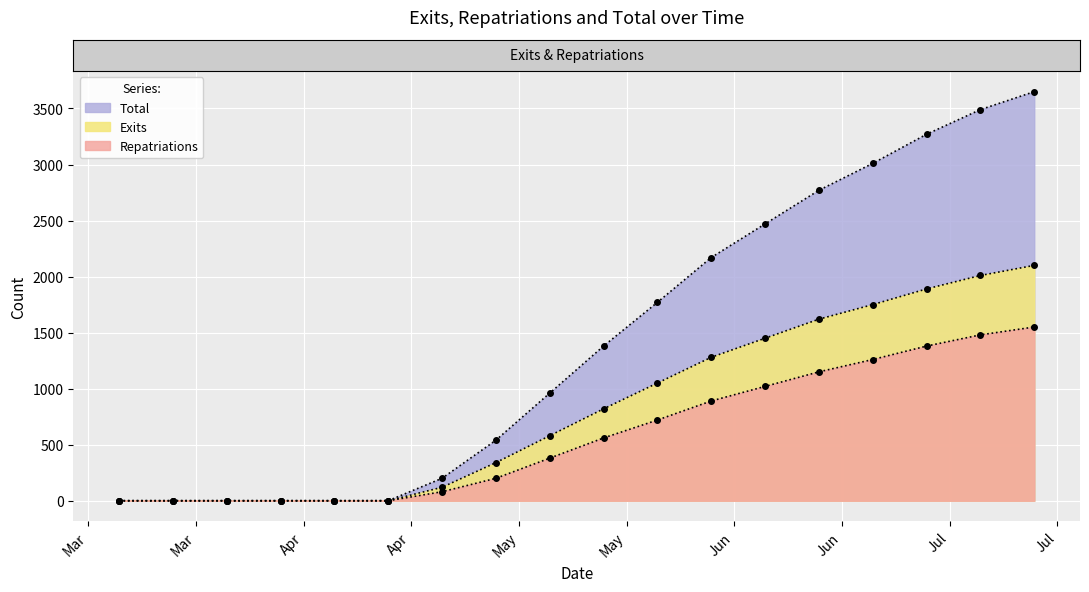

Which series has the widest spread of values?

Total